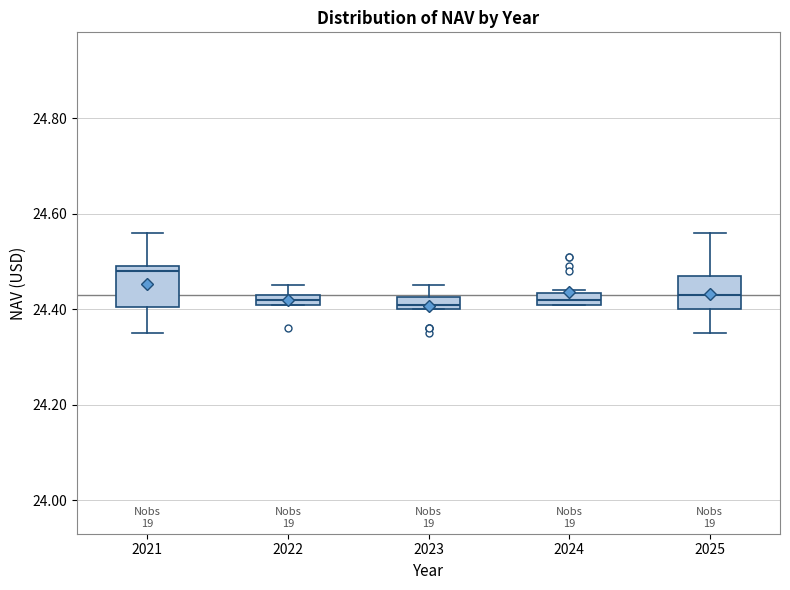

Where is the upper edge of the box at x = 2024 on the y-axis? The values are not printed on the chart, so give them approximately, as read against the axis.

24.44